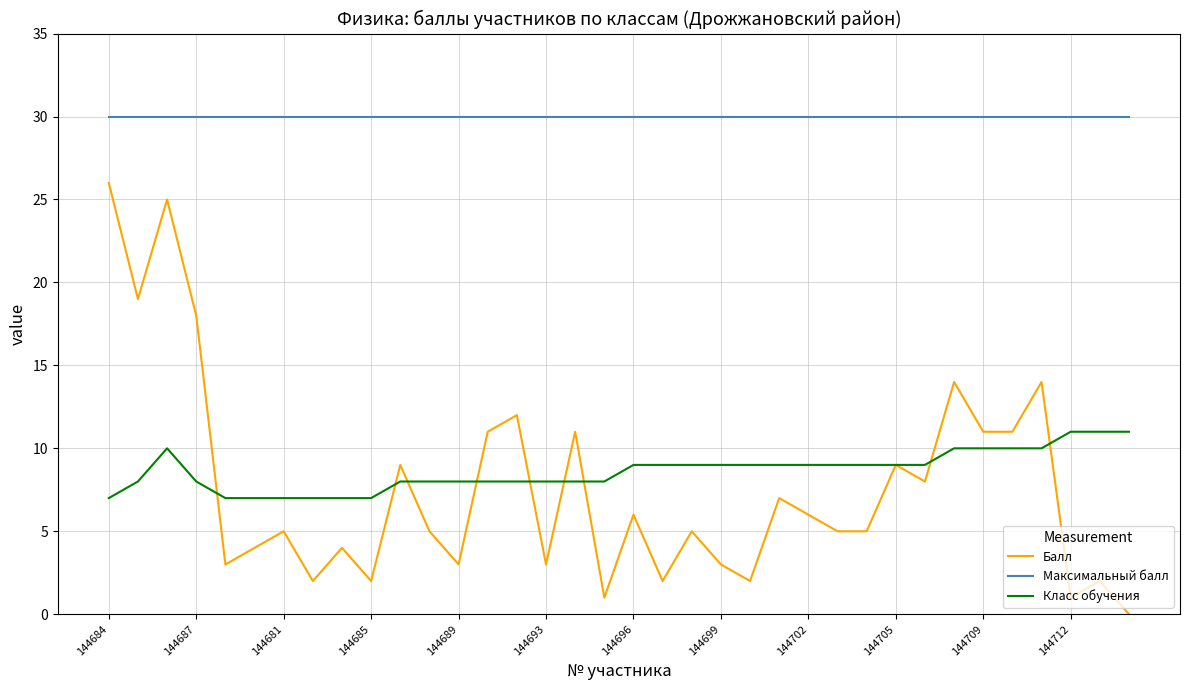

List the series in order of their peak value, highest first.

Максимальный балл, Балл, Класс обучения